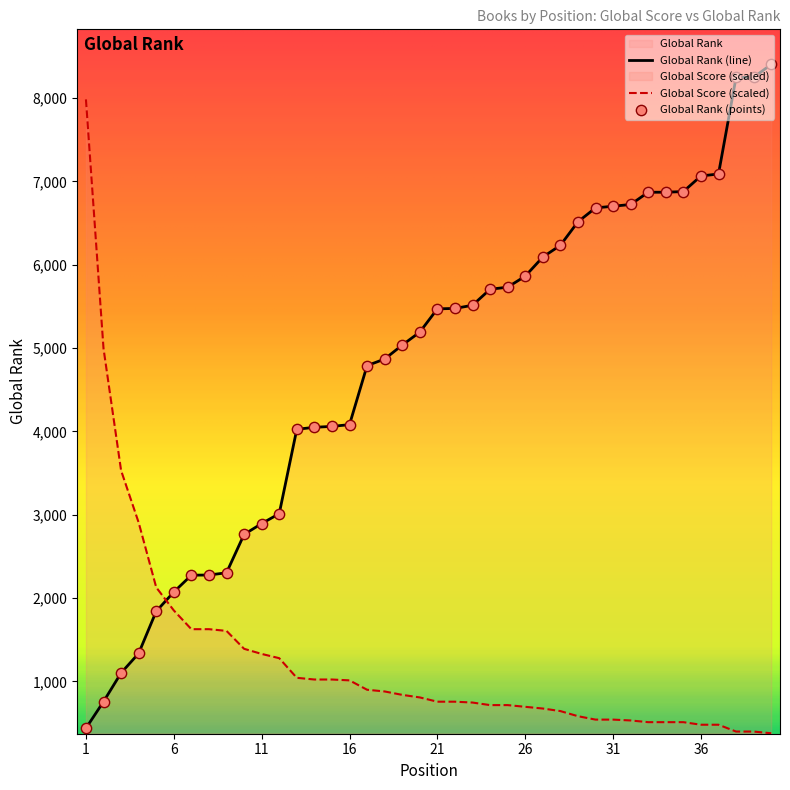

What are all the series names shown in the legend?

Global Score, Global Rank